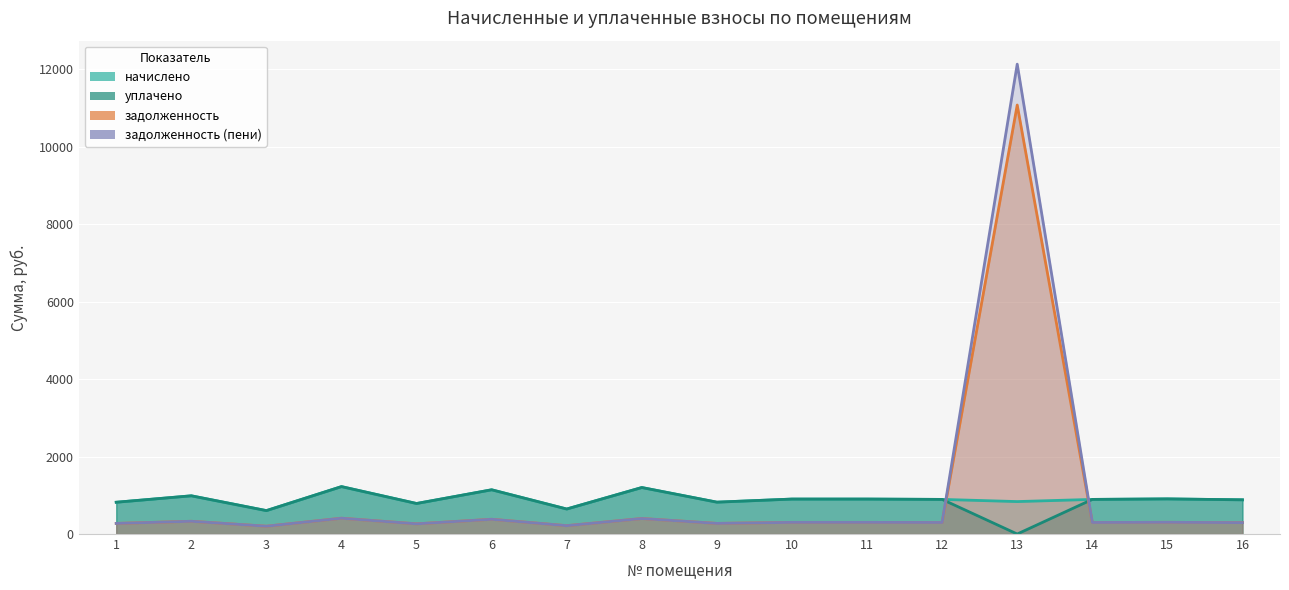

Which category has the highest value across all series?

13